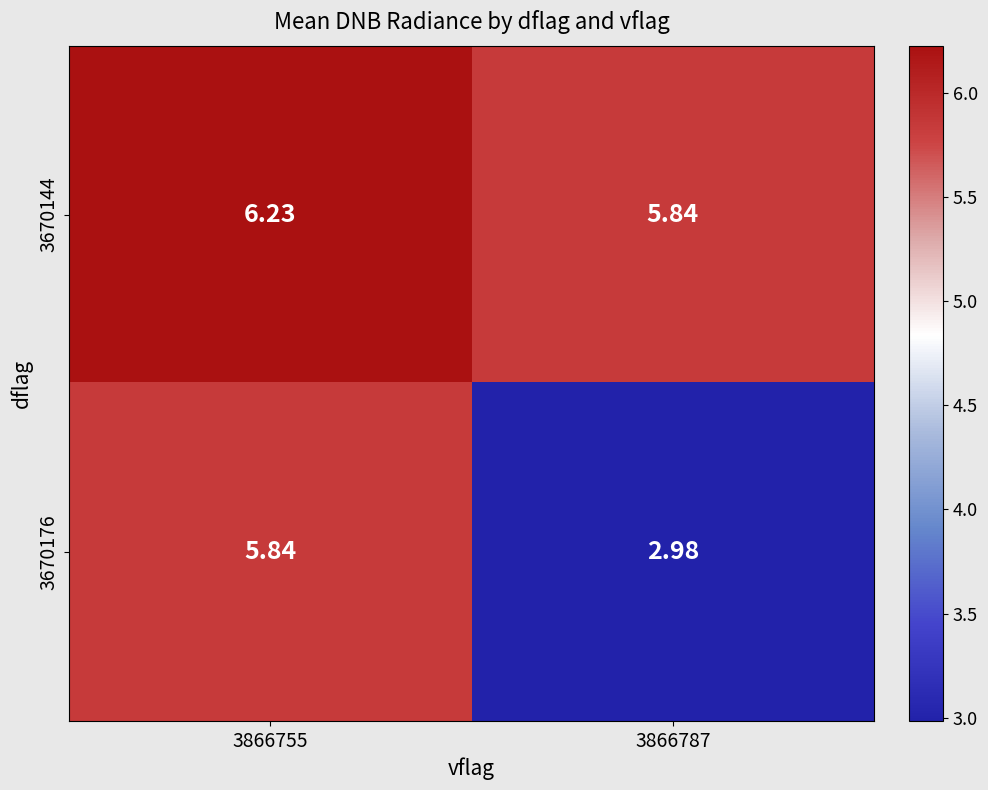

Is the value of 3670144 at 3866755 greater than the value of 3670176 at 3866787?

Yes